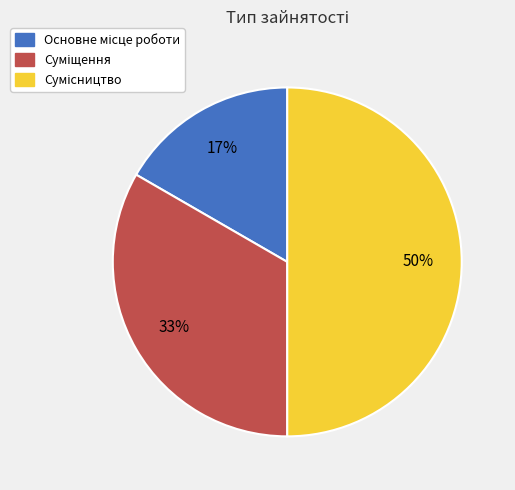

To the nearest percent, what is the average slice percentage?

33%